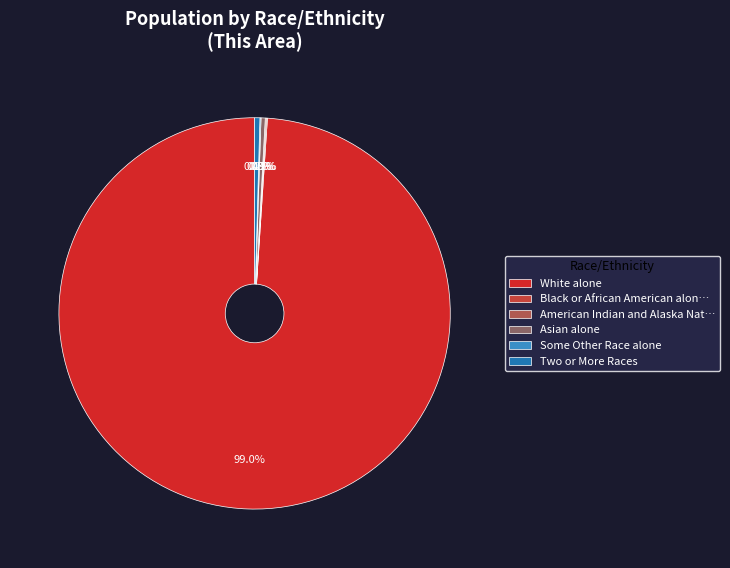

Is it true that Asian alone is 0% of the pie?

True